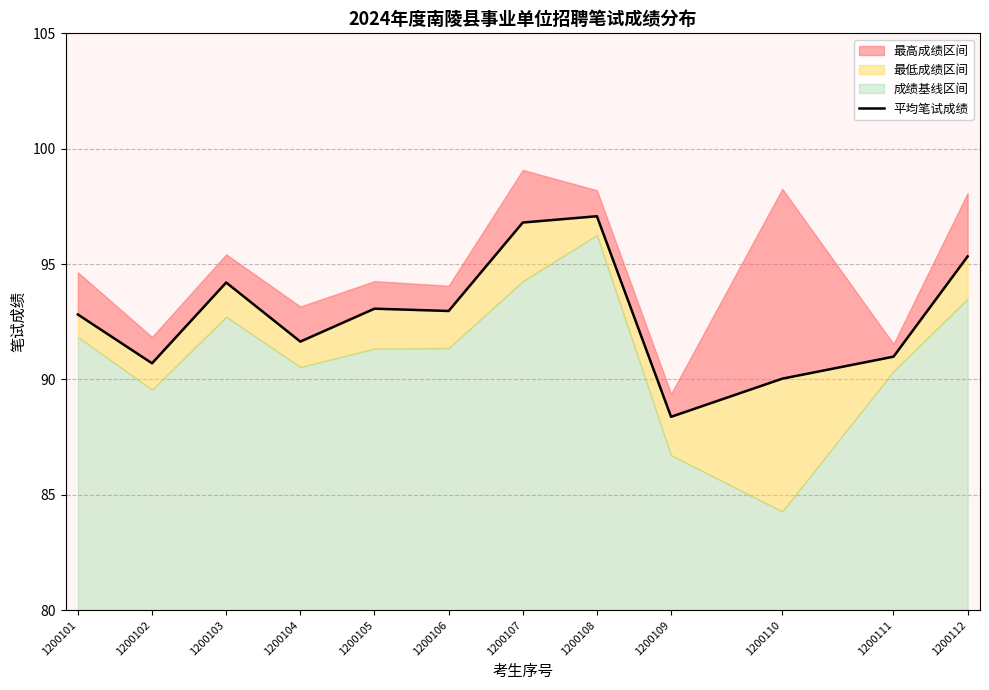

What is the value of the 11th point from the left?

91.0